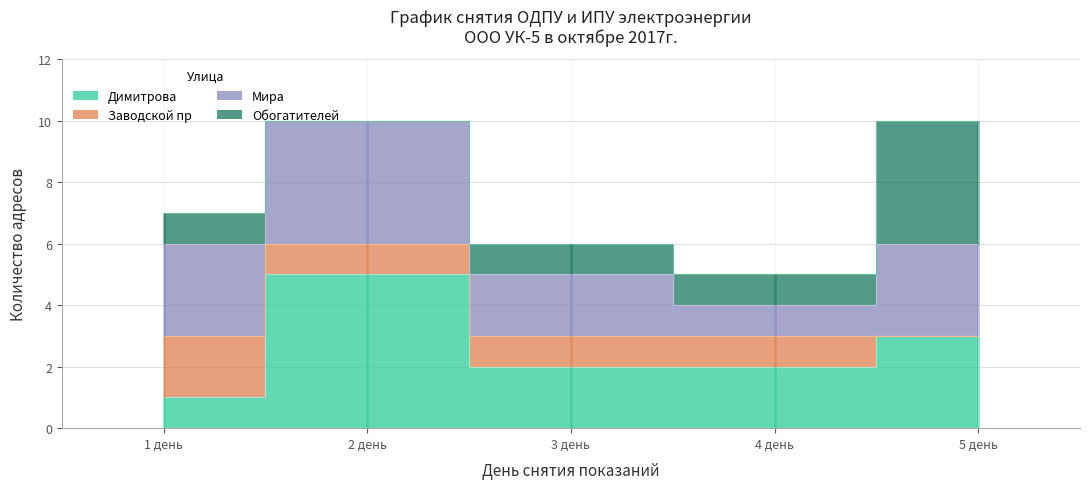

True or false: Мира and Заводской пр cross at least once.

False